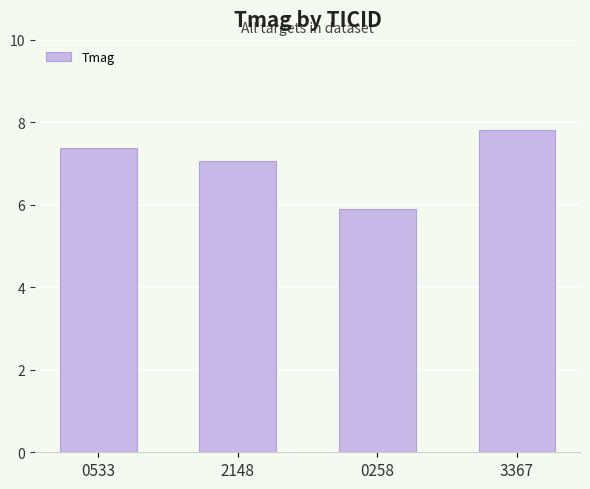

Are the bars horizontal?

No